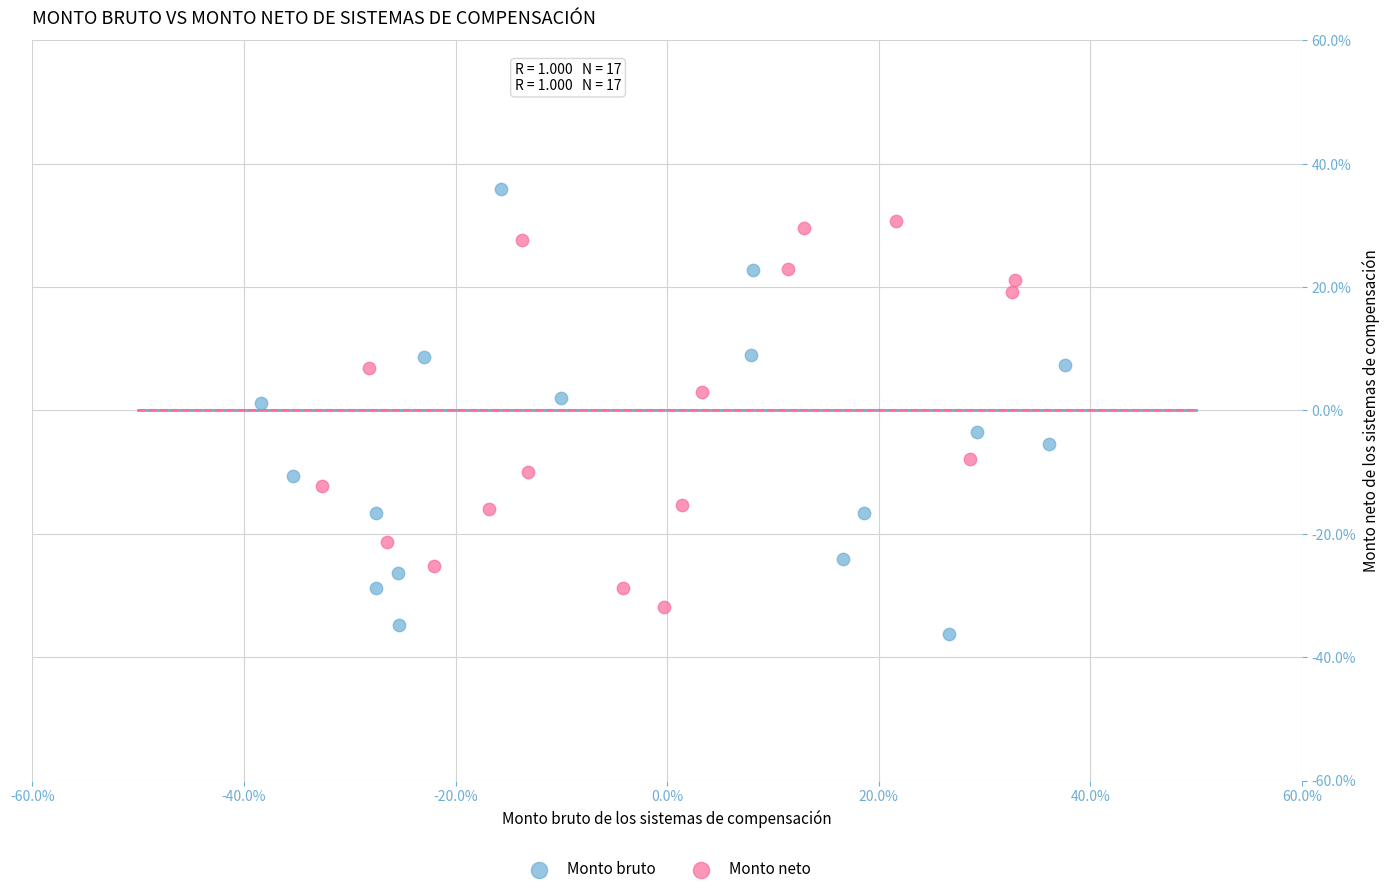

What are all the series names shown in the legend?

Monto bruto, Monto neto